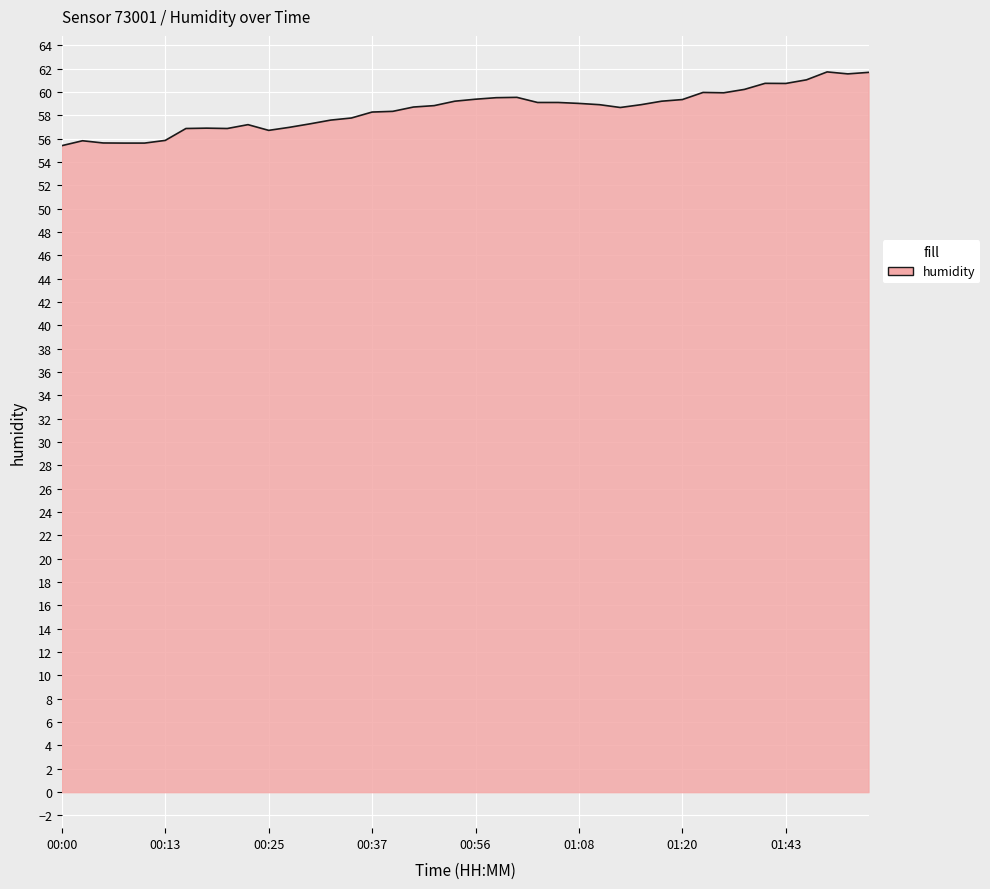

What is the minimum value shown in the chart?

55.4